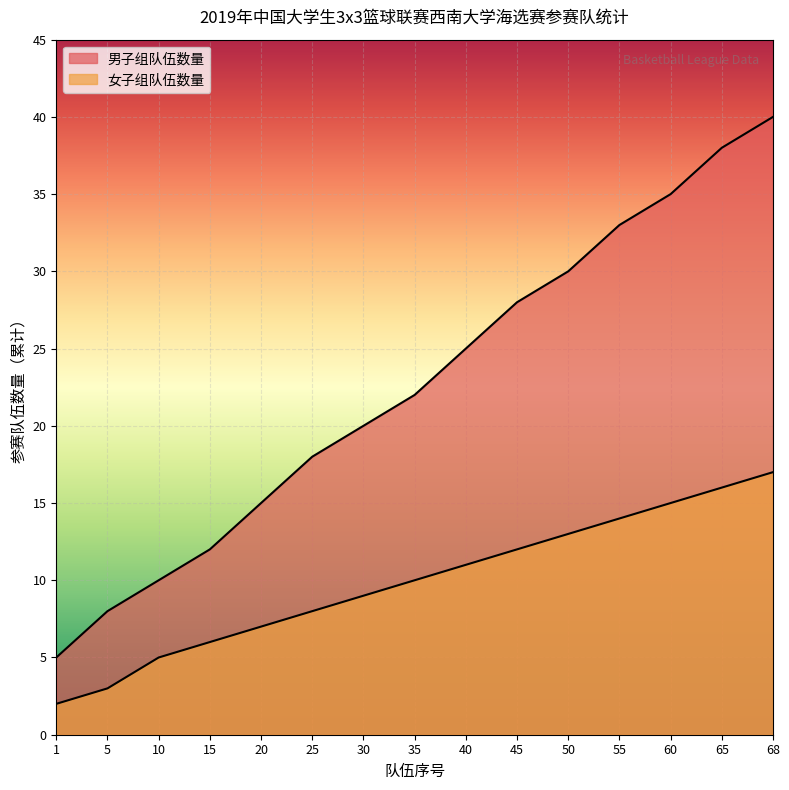

How many lines are shown in the chart?

2